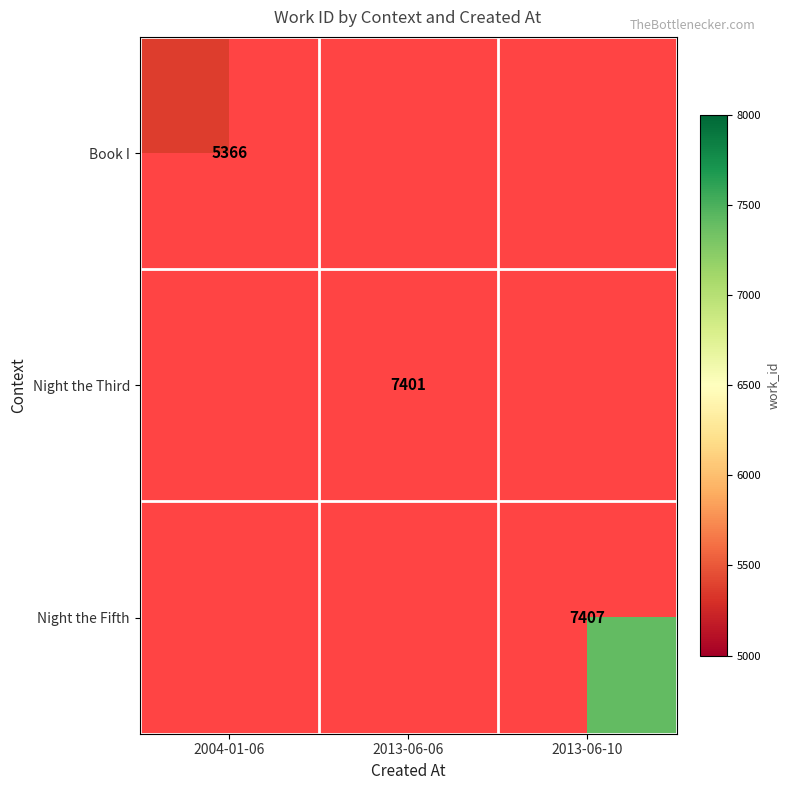

The value of Night the Fifth at 2013-06-10 is 4263. True or false?

False